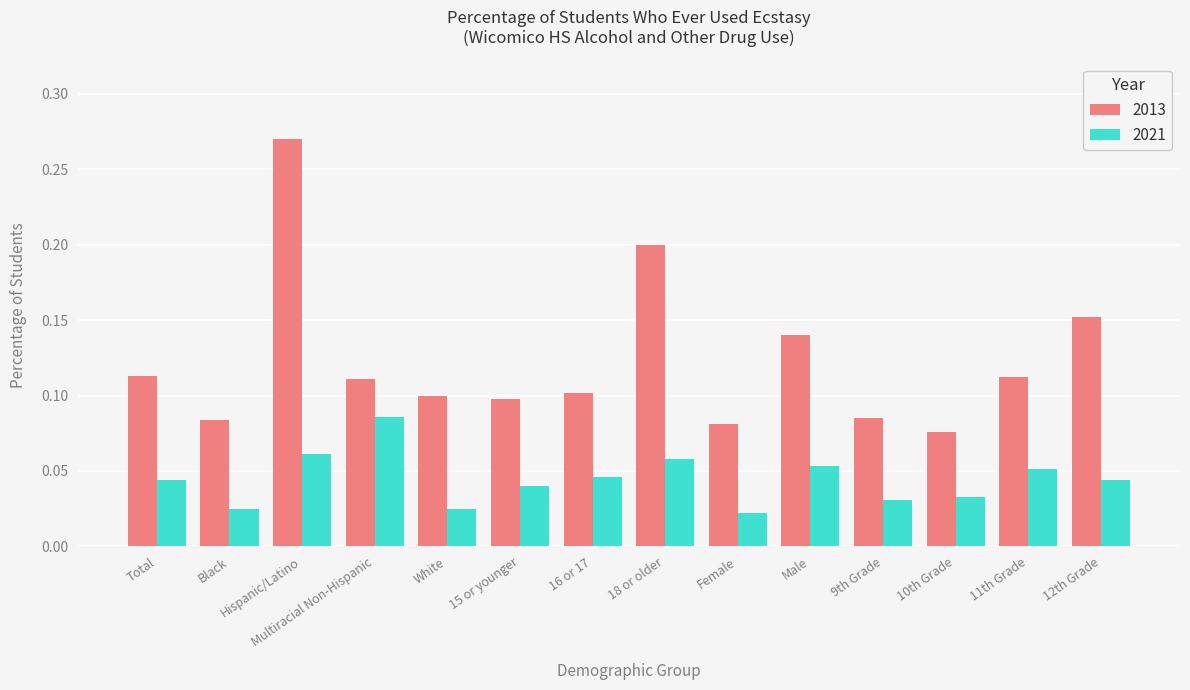

Rank the series by their average value, from highest to lowest.

2013, 2021